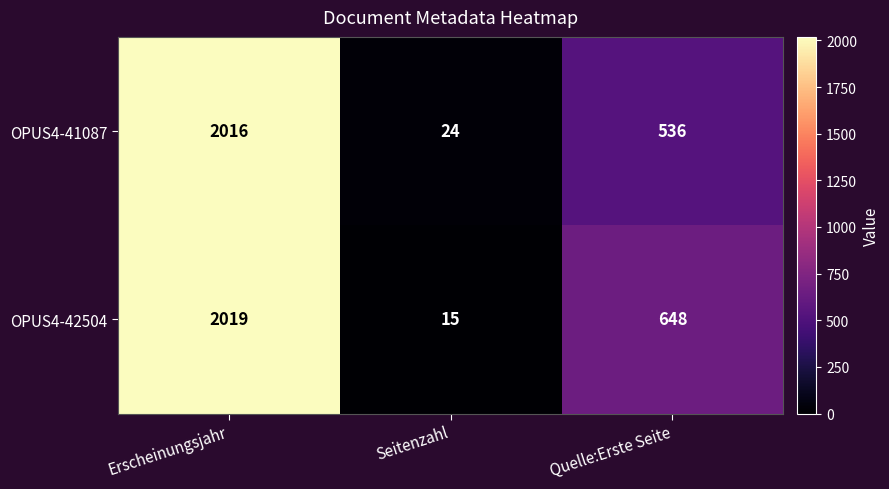

At which label does OPUS4-42504 first exceed 648?

Erscheinungsjahr